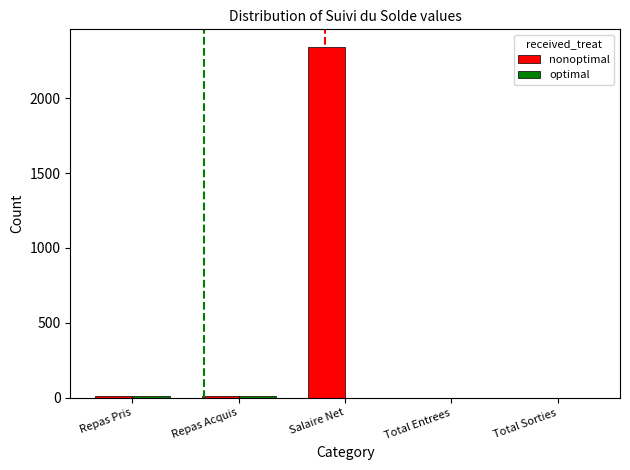

Which category has the highest value across all series?

Salaire Net